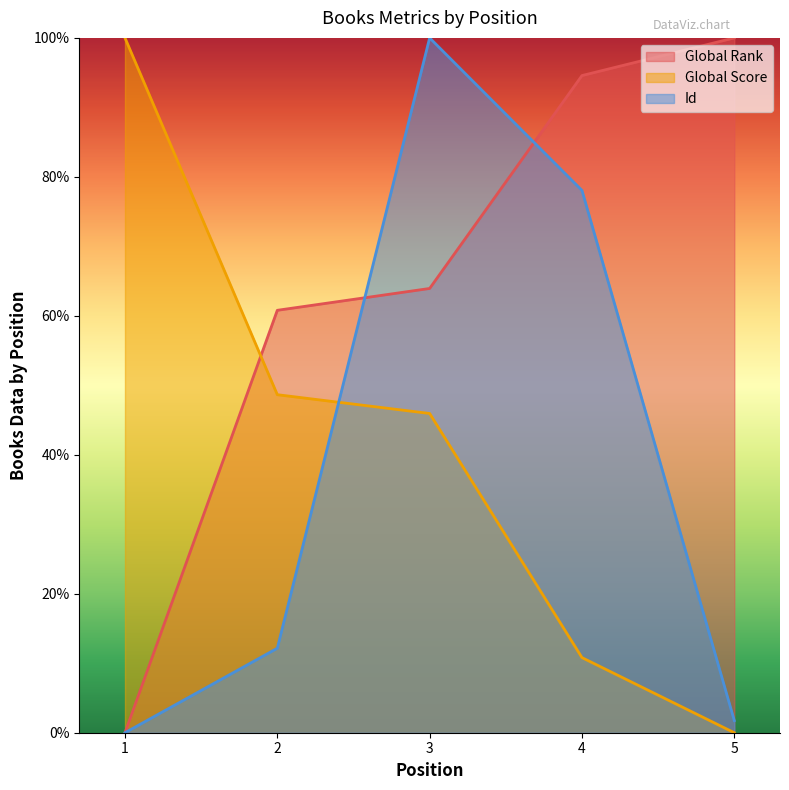

How many lines are shown in the chart?

3